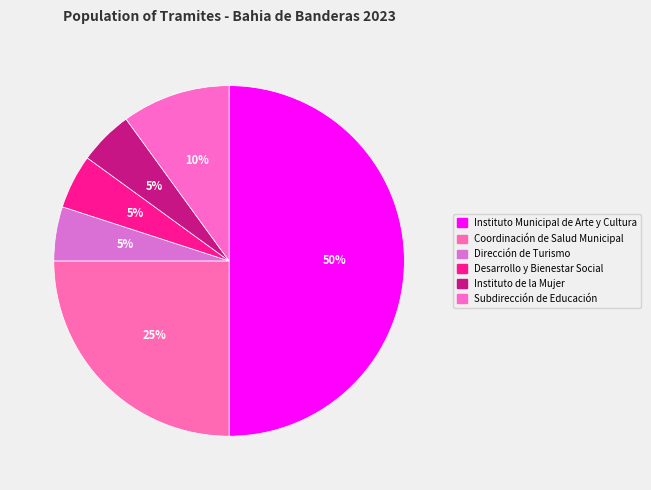

What is the ratio of the value at Subdirección de Educación to the value at Desarrollo y Bienestar Social?

2.0